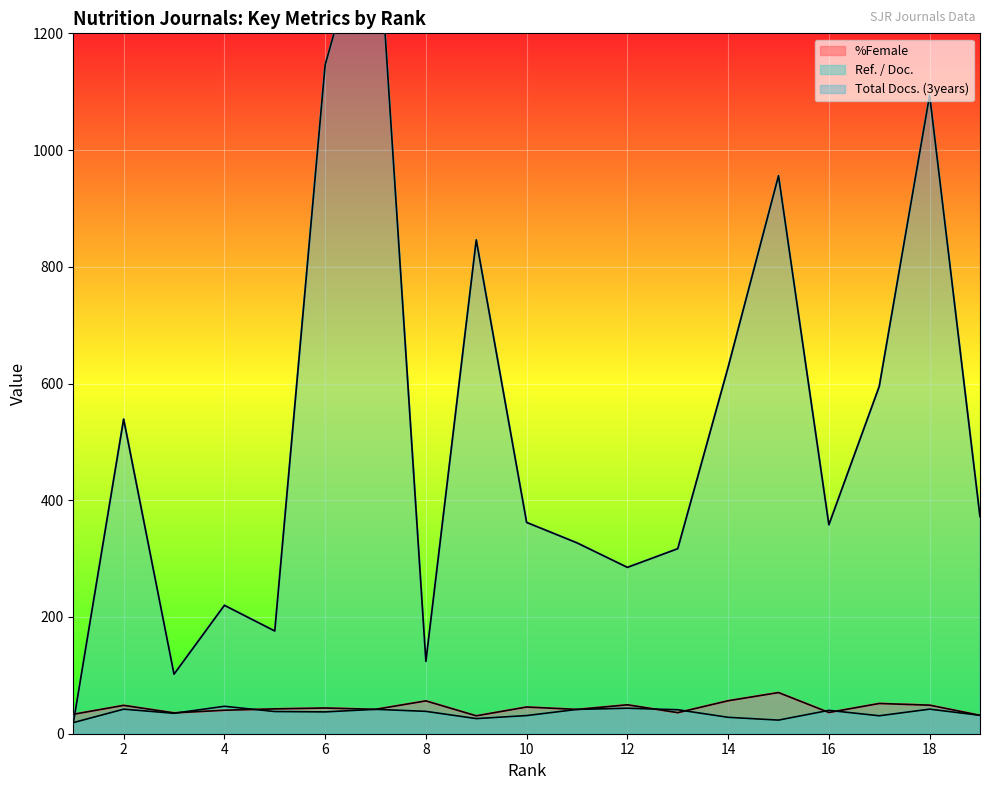

True or false: Ref. / Doc. has more than 1 interior local peaks.

True